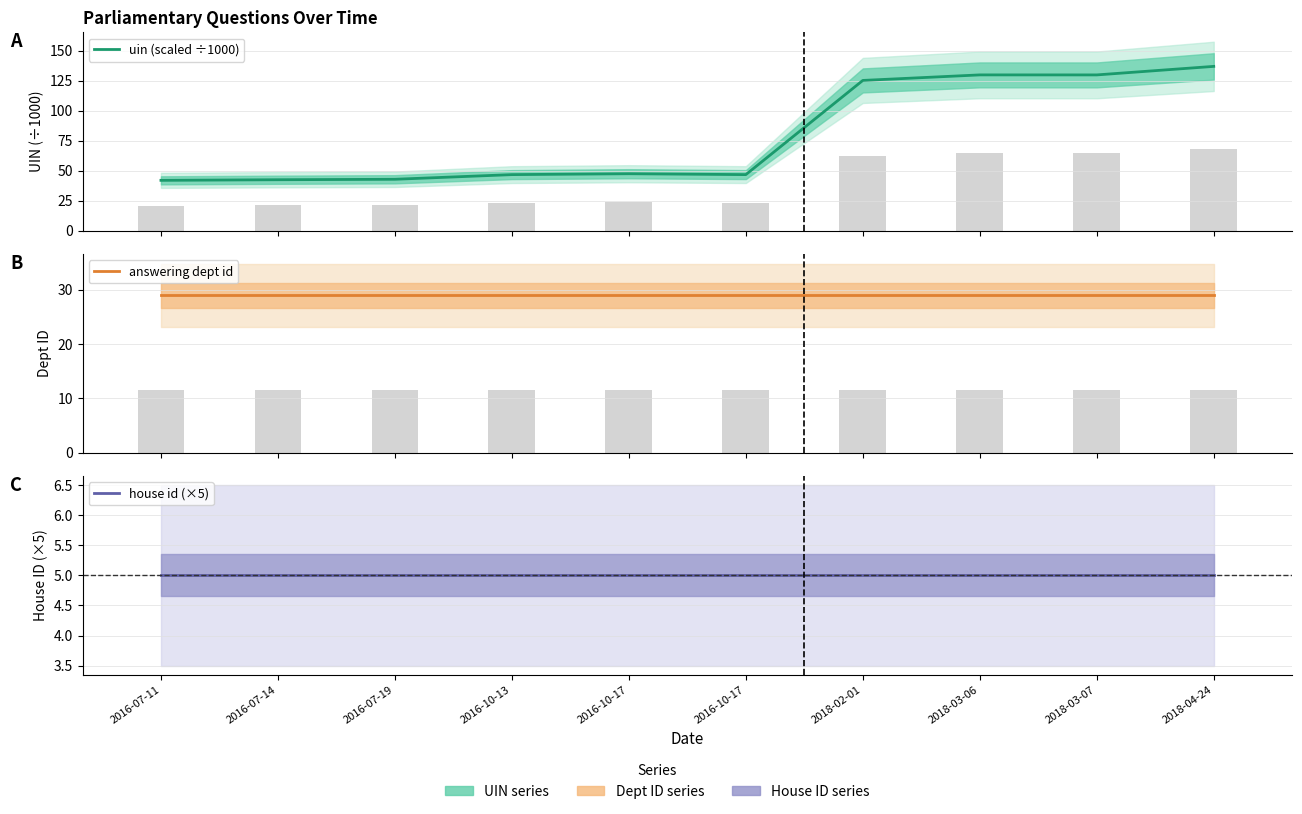

True or false: uin (scaled ÷1000) has a value of 9.9 at 2016-07-19.

False